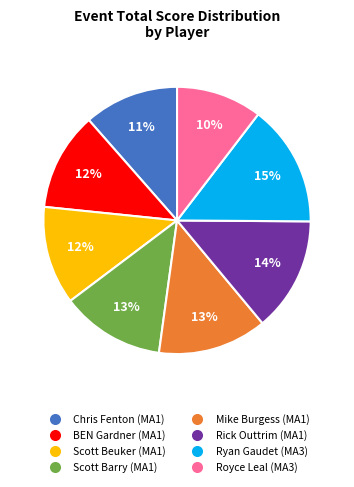

Which slice is the smallest?

Royce Leal (MA3)